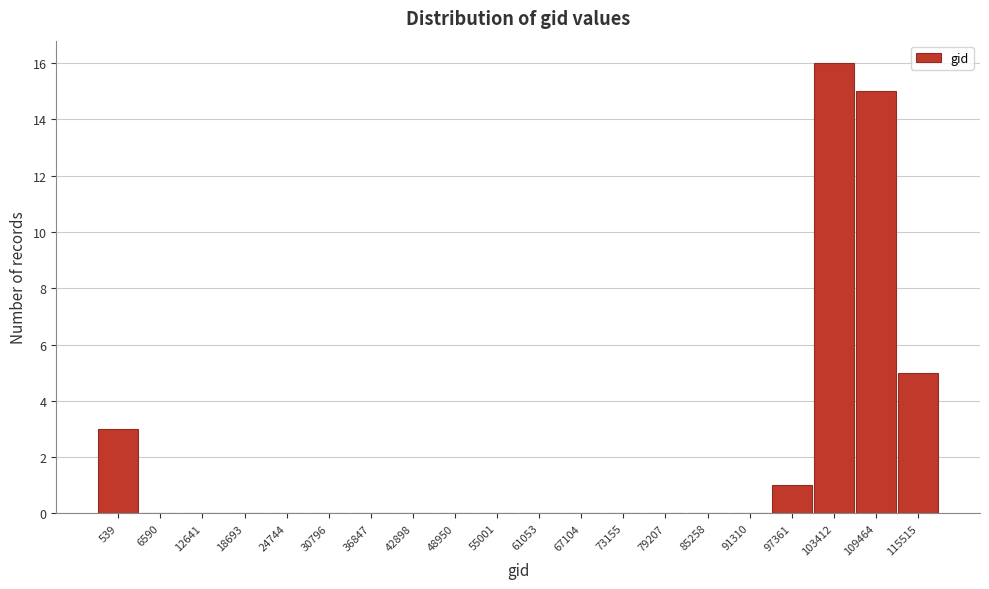

Reading left to right, extract all data points from this chart.

539=3	6590=0	12641=0	18693=0	24744=0	30796=0	36847=0	42898=0	48950=0	55001=0	61053=0	67104=0	73155=0	79207=0	85258=0	91310=0	97361=1	103412=16	109464=15	115515=5